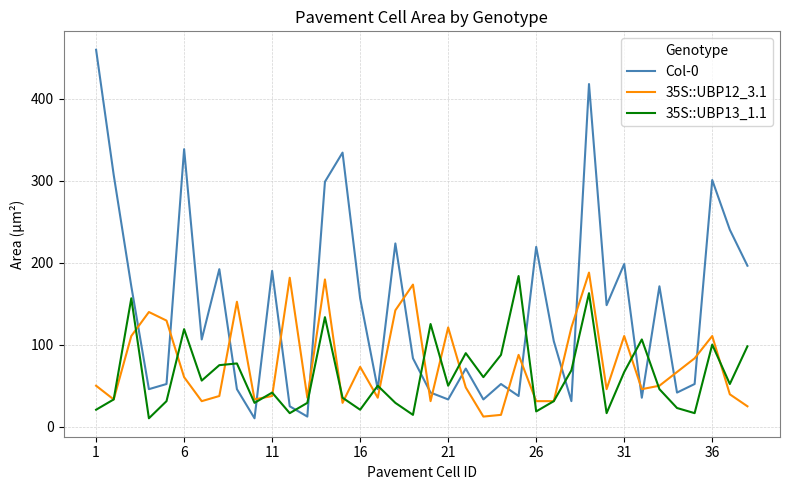

Which series has the largest total across all categories?

Col-0